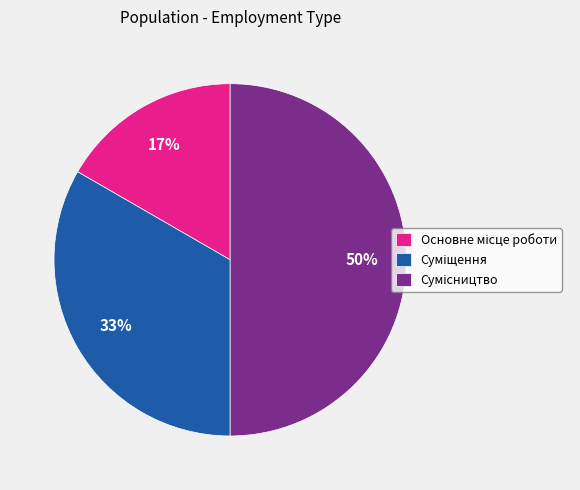

To the nearest percent, what is the average slice percentage?

33%